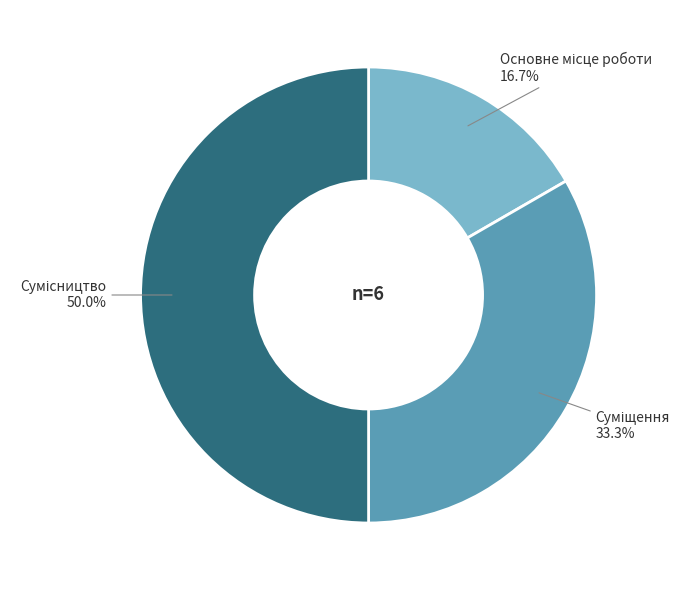

Combined, do Основне місце роботи and Суміщення account for over 50%?

No